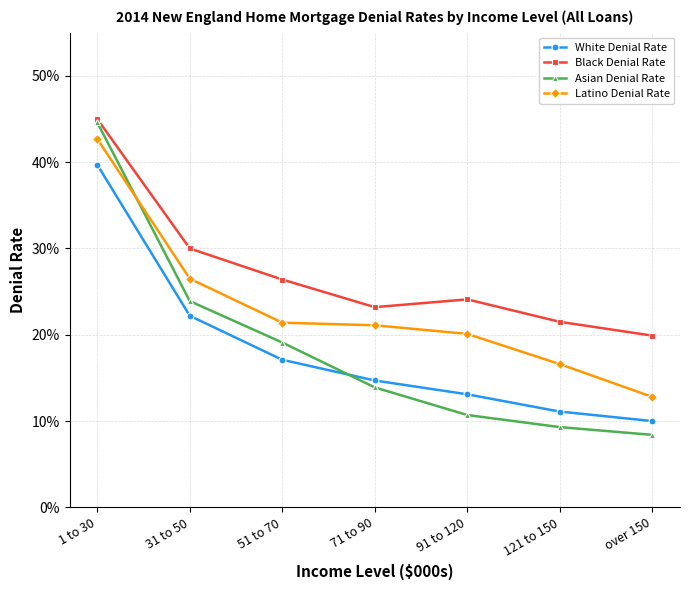

Does the chart have visible grid lines?

Yes